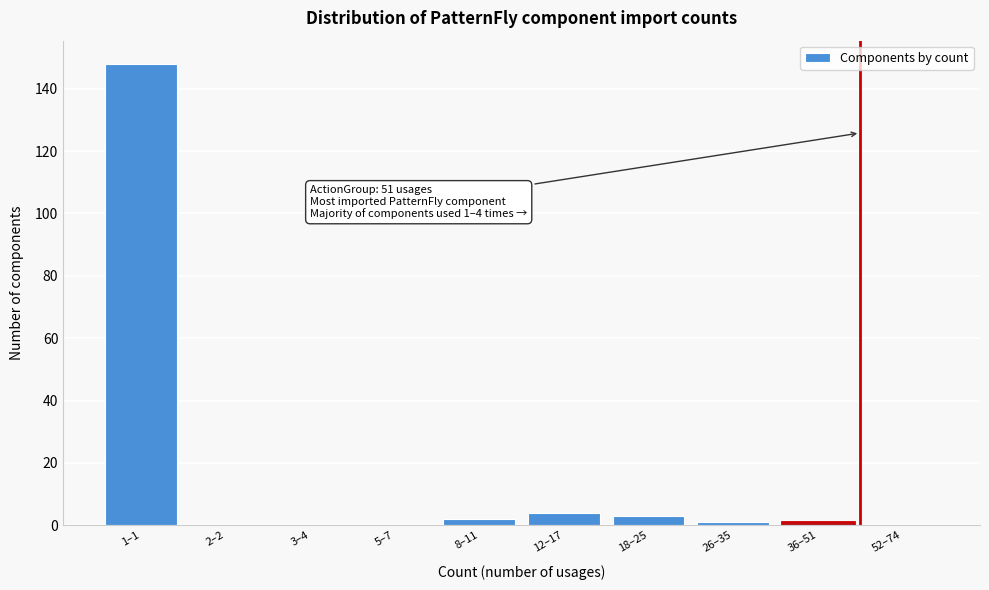

Reading left to right, extract all data points from this chart.

1–1=148	2–2=0	3–4=0	5–7=0	8–11=2	12–17=4	18–25=3	26–35=1	36–51=1	52–74=0